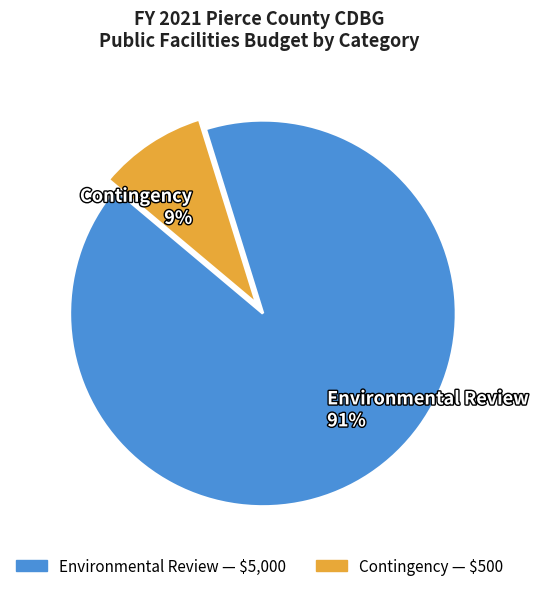

To the nearest percent, what portion does Contingency represent?

9%